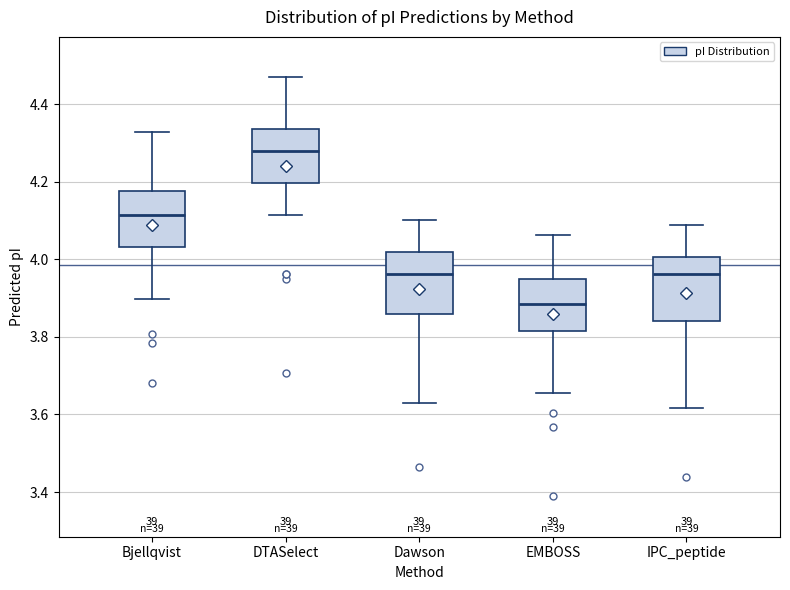

Where does the median line of the box for Bjellqvist sit on the y-axis? The values are not printed on the chart, so give them approximately, as read against the axis.

4.12